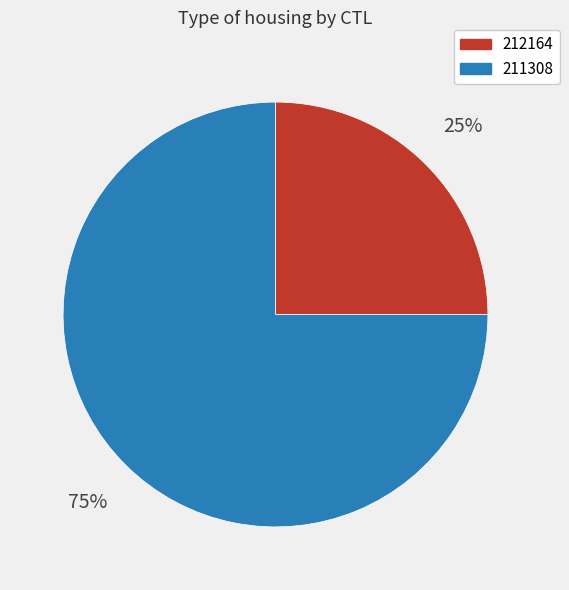

How many segments does this pie chart have?

2